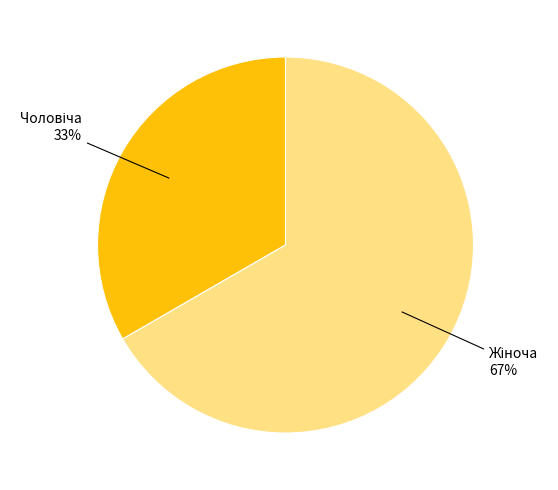

Does any single category account for the majority?

Yes